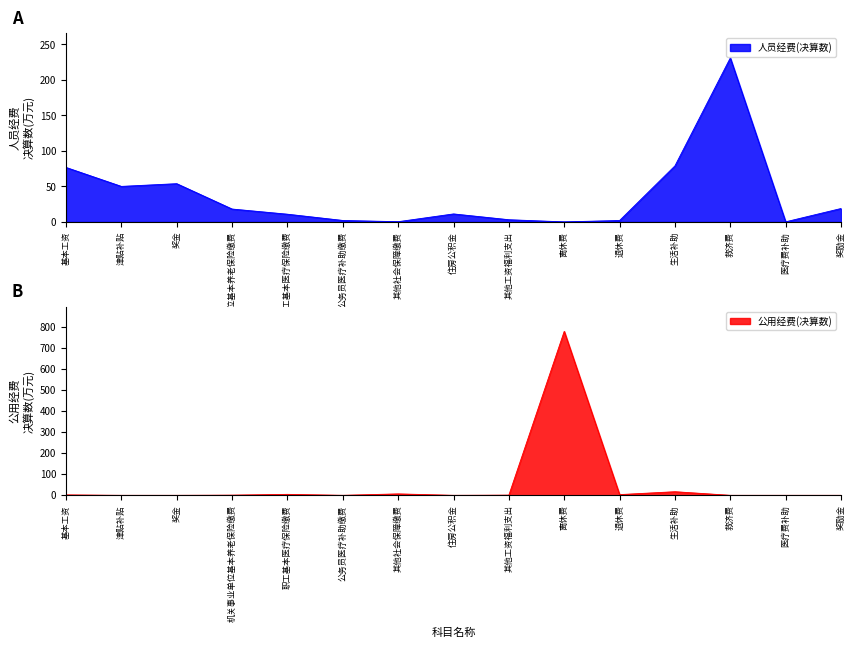

Reading left to right, transcribe all the data shown in this chart.

人员经费(决算数): 基本工资=76.7	津贴补贴=50.0	奖金=53.8	机关事业单位基本养老保险缴费=18.1	职工基本医疗保险缴费=10.8	公务员医疗补助缴费=2.0	其他社会保障缴费=0.3	住房公积金=11.2	其他工资福利支出=3.1	离休费=0.0	退休费=2.0	生活补助=78.9	救济费=231.0	医疗费补助=0.1	奖励金=18.9
公用经费(决算数): 基本工资=2.0	津贴补贴=0.0	奖金=0.0	机关事业单位基本养老保险缴费=0.9	职工基本医疗保险缴费=4.6	公务员医疗补助缴费=0.1	其他社会保障缴费=6.8	住房公积金=0.0	其他工资福利支出=1.0	离休费=778.9	退休费=3.4	生活补助=17.1	救济费=0.0	医疗费补助=0.0	奖励金=0.0